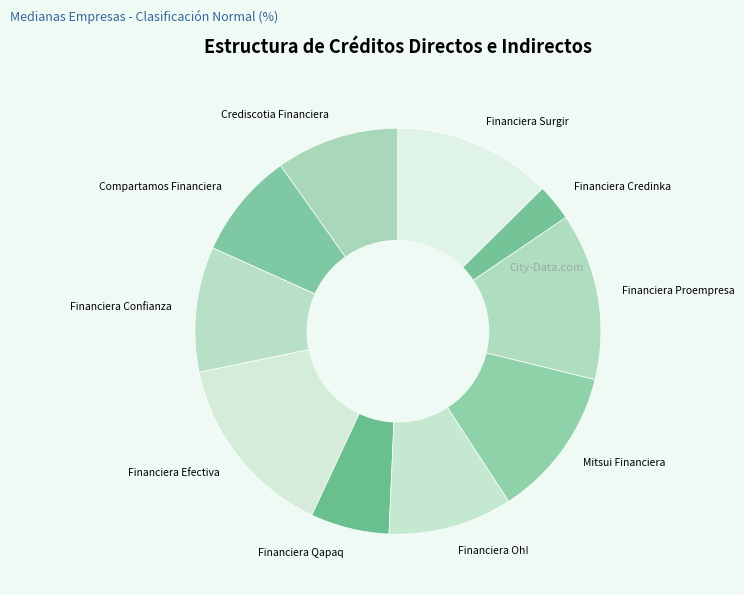

Is it true that Financiera Credinka is 3% of the pie?

True